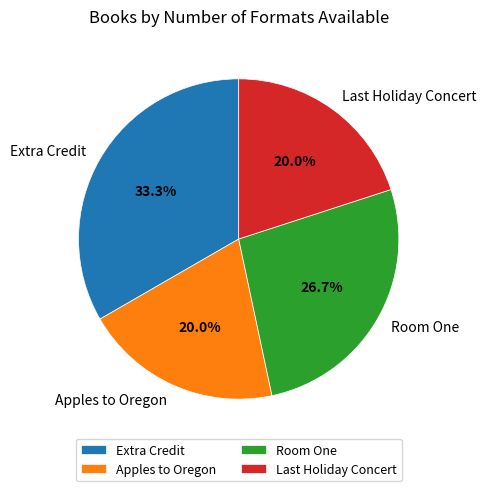

Which category has the biggest portion of the pie?

Extra Credit